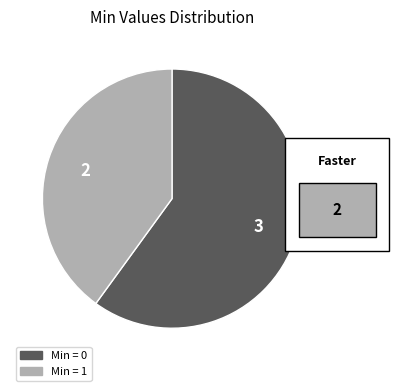

Does any single category account for the majority?

Yes